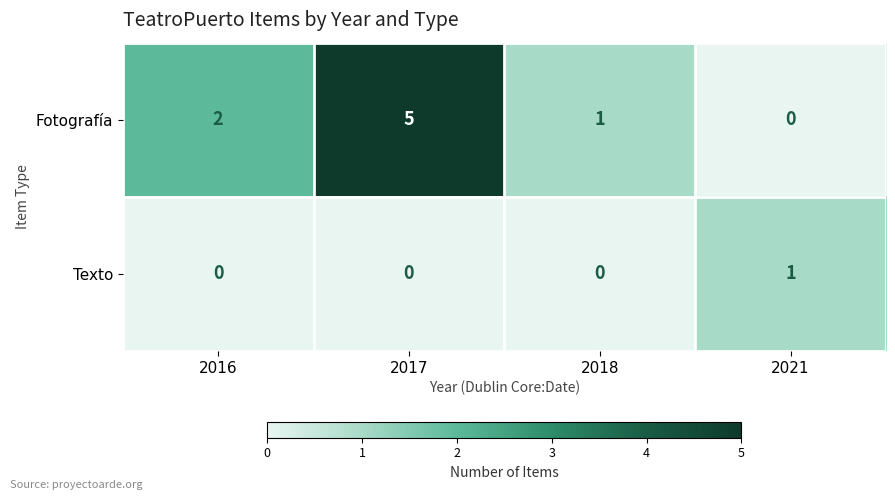

How many distinct data groups are displayed?

2